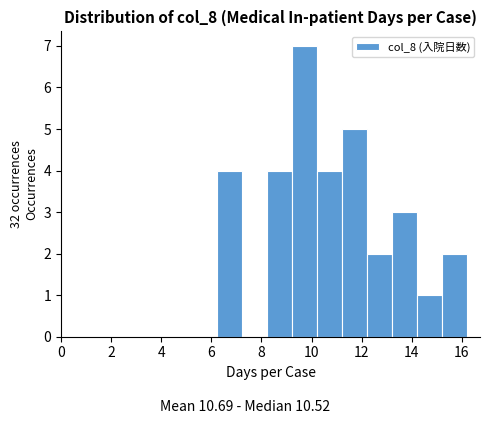

What is the height of the bar covering 11.2 to 12.2 on the x-axis? Neither the bar edges nor the heights are printed on the chart, so give them approximately, as read against the axes.

5